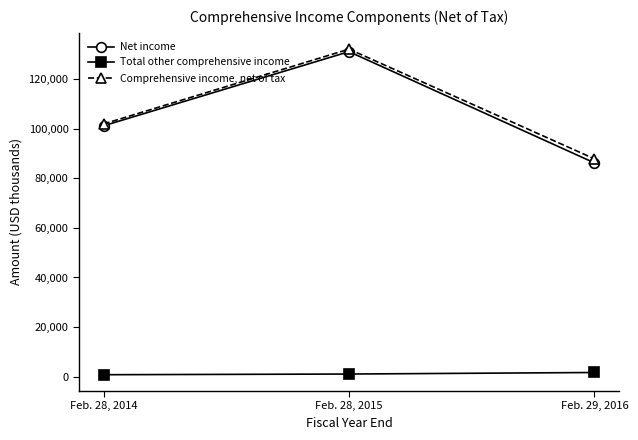

What is the sum of all Comprehensive income, net of tax values?

322034